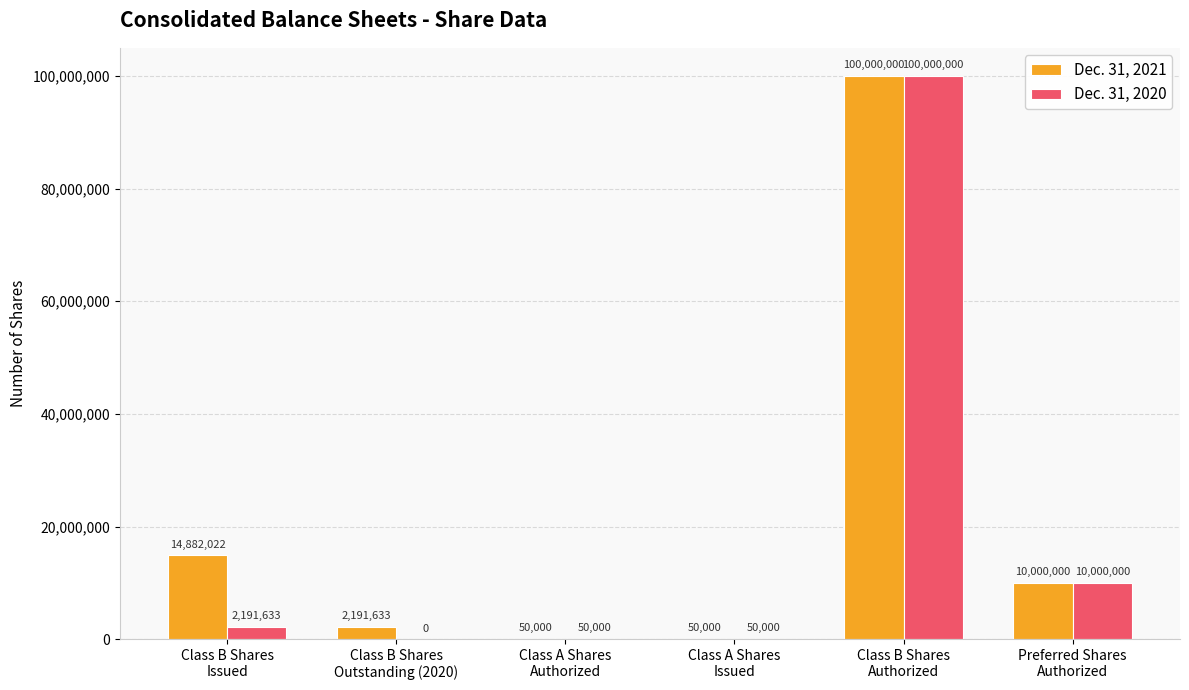

What are all the series names shown in the legend?

Dec. 31, 2021, Dec. 31, 2020